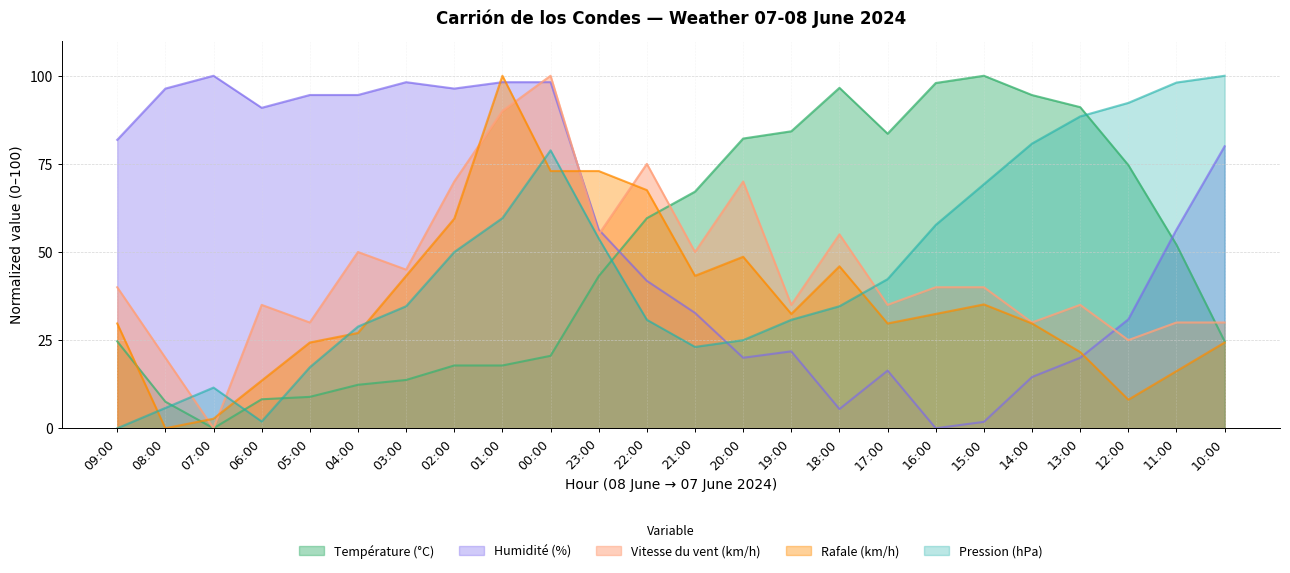

Where do Température (°C) and Humidité (%) first cross each other?

23:00 and 22:00